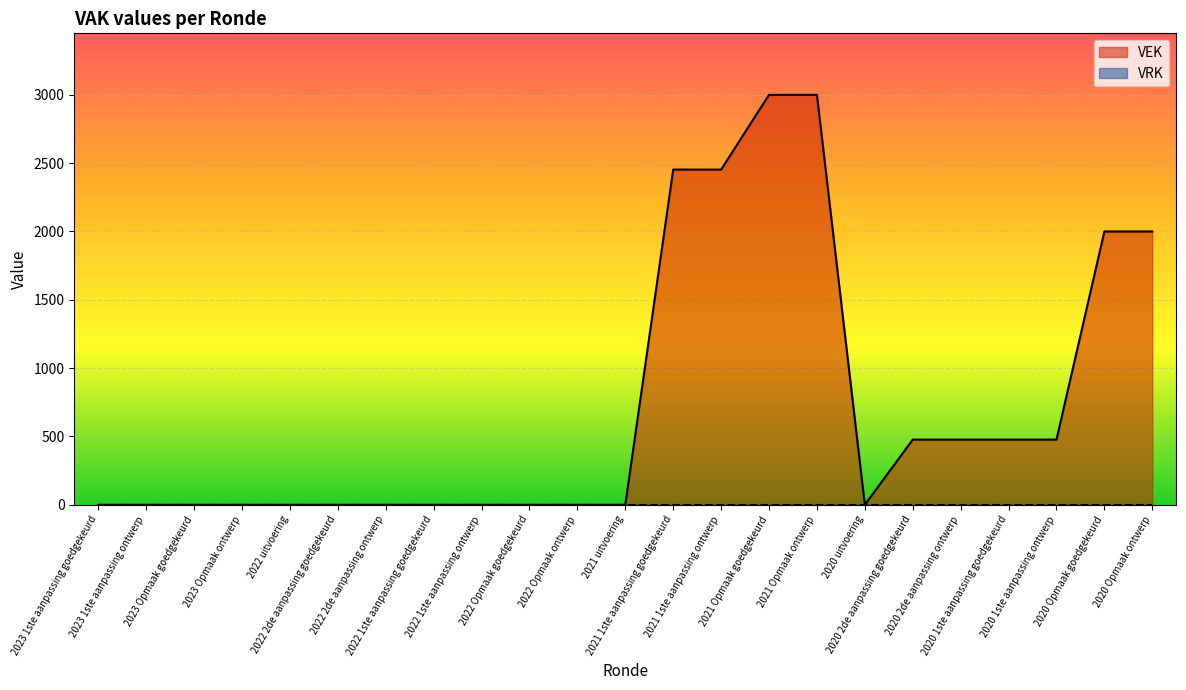

List the labels in order of value, smallest first.

2023 1ste aanpassing goedgekeurd, 2023 1ste aanpassing ontwerp, 2023 Opmaak goedgekeurd, 2023 Opmaak ontwerp, 2022 uitvoering, 2022 2de aanpassing goedgekeurd, 2022 2de aanpassing ontwerp, 2022 1ste aanpassing goedgekeurd, 2022 1ste aanpassing ontwerp, 2022 Opmaak goedgekeurd, 2022 Opmaak ontwerp, 2021 uitvoering, 2020 uitvoering, 2020 2de aanpassing goedgekeurd, 2020 2de aanpassing ontwerp, 2020 1ste aanpassing goedgekeurd, 2020 1ste aanpassing ontwerp, 2020 Opmaak goedgekeurd, 2020 Opmaak ontwerp, 2021 1ste aanpassing goedgekeurd, 2021 1ste aanpassing ontwerp, 2021 Opmaak goedgekeurd, 2021 Opmaak ontwerp